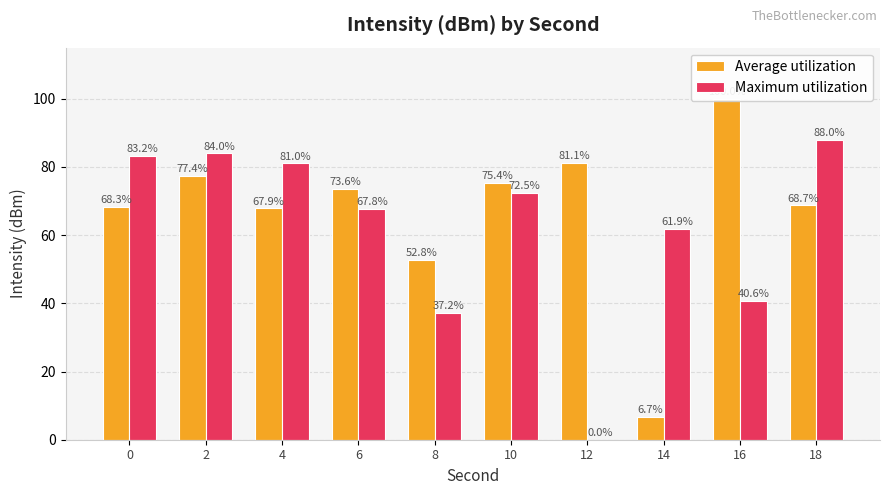

Rank the series by their maximum value, from highest to lowest.

Average utilization, Maximum utilization